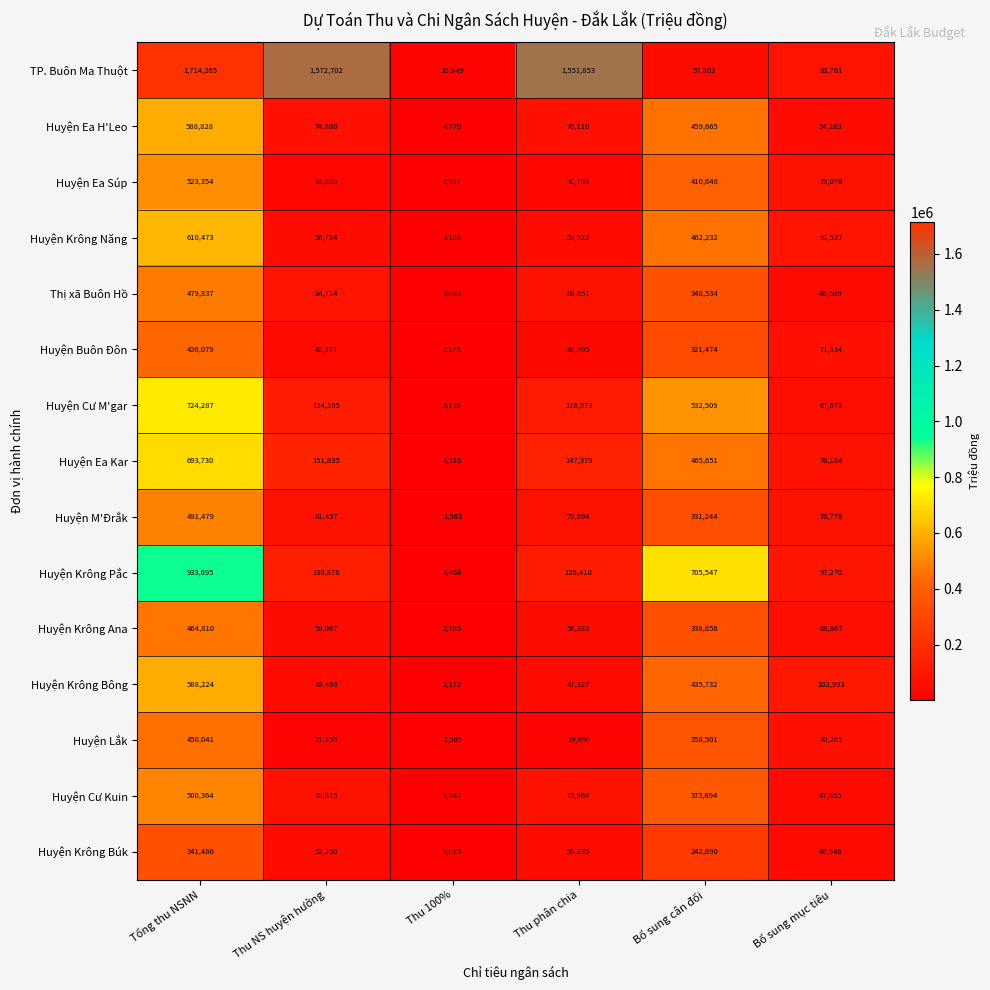

Is it true that Huyện Krông Năng equals 602219 at Bổ sung cân đối?

False